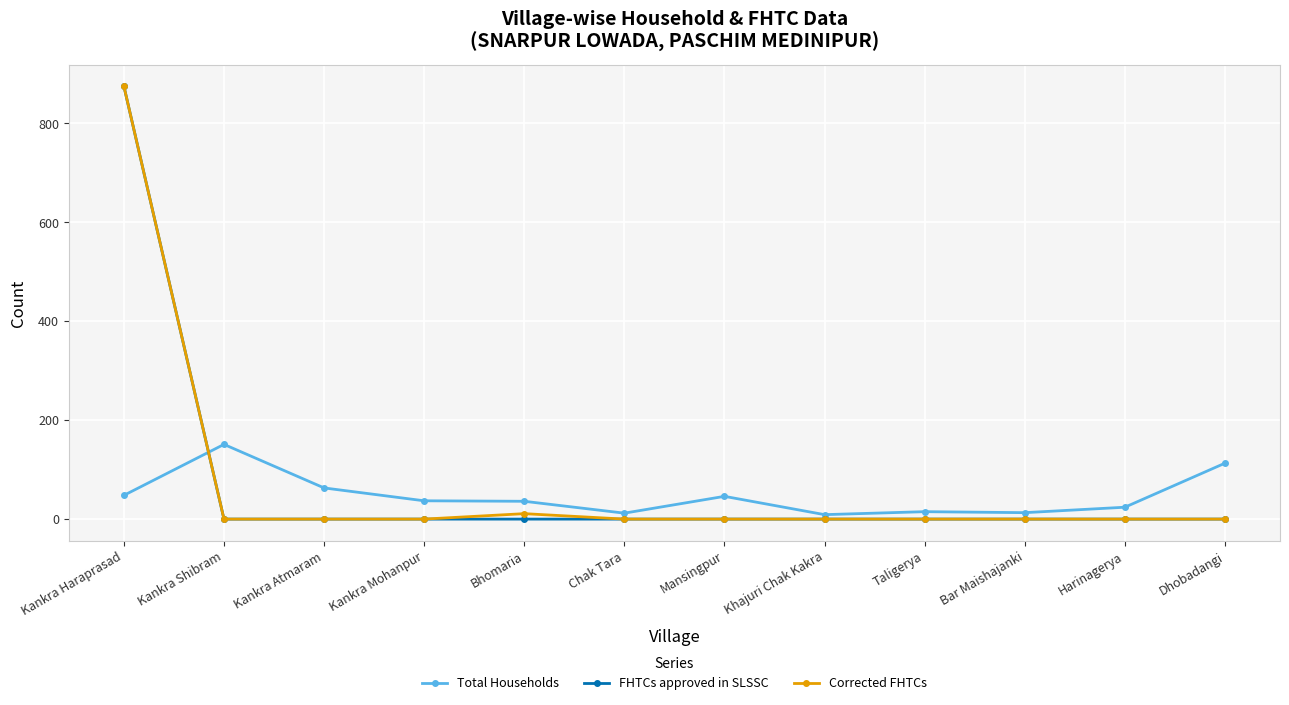

What is the difference between the highest and lowest values at Mansingpur?

46